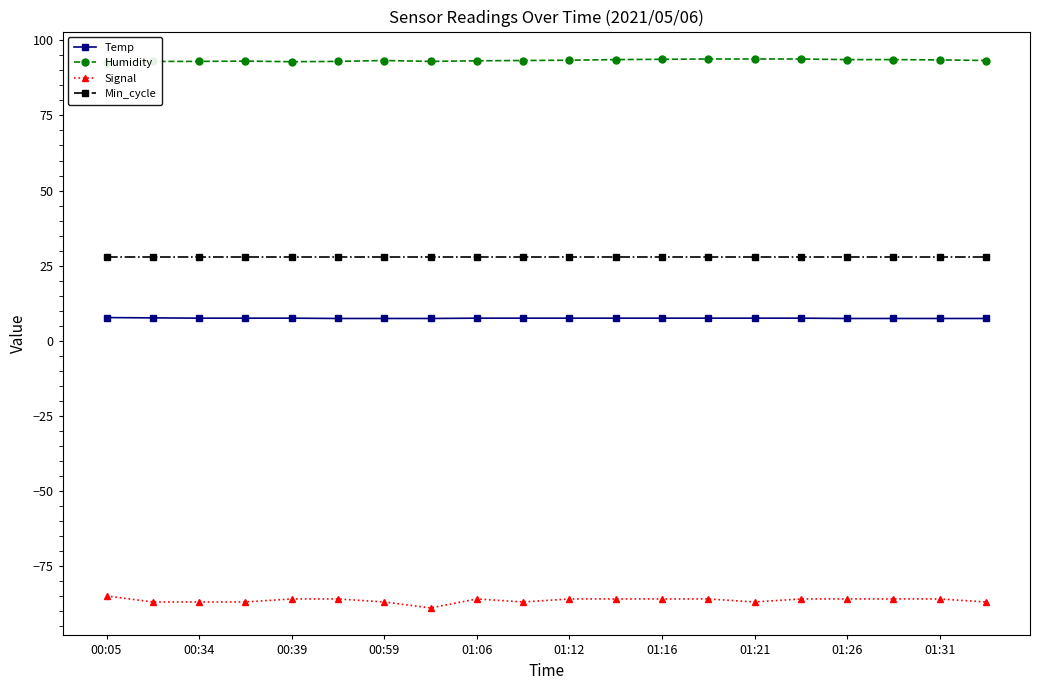

What is the difference between the maximum and minimum values in the Humidity series?

1.4